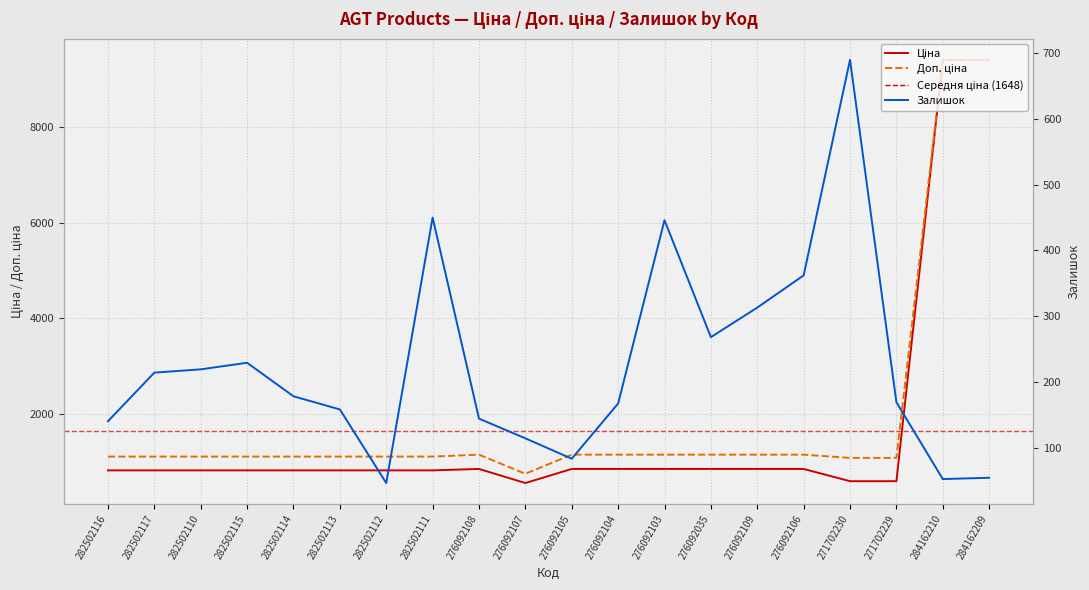

What is the value of the Доп. ціна point at the 1st from the left?

1101.8